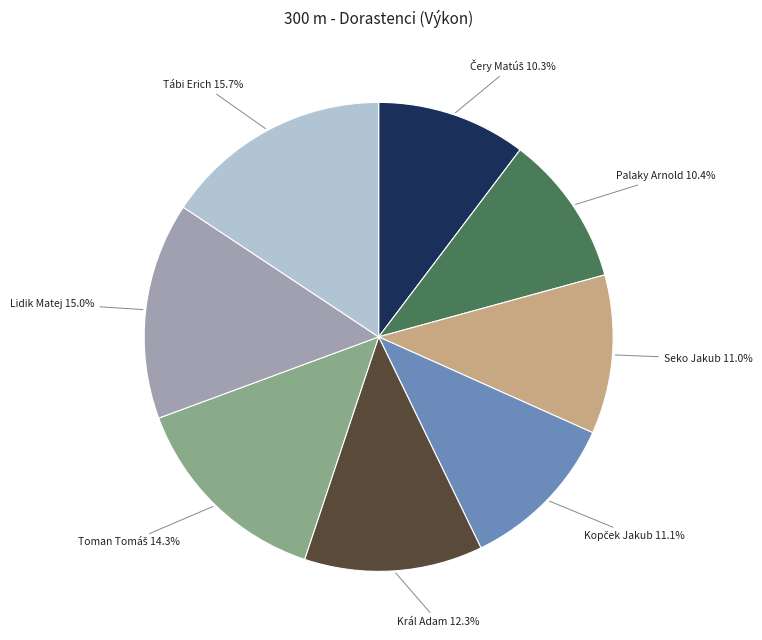

Does any single category account for the majority?

No